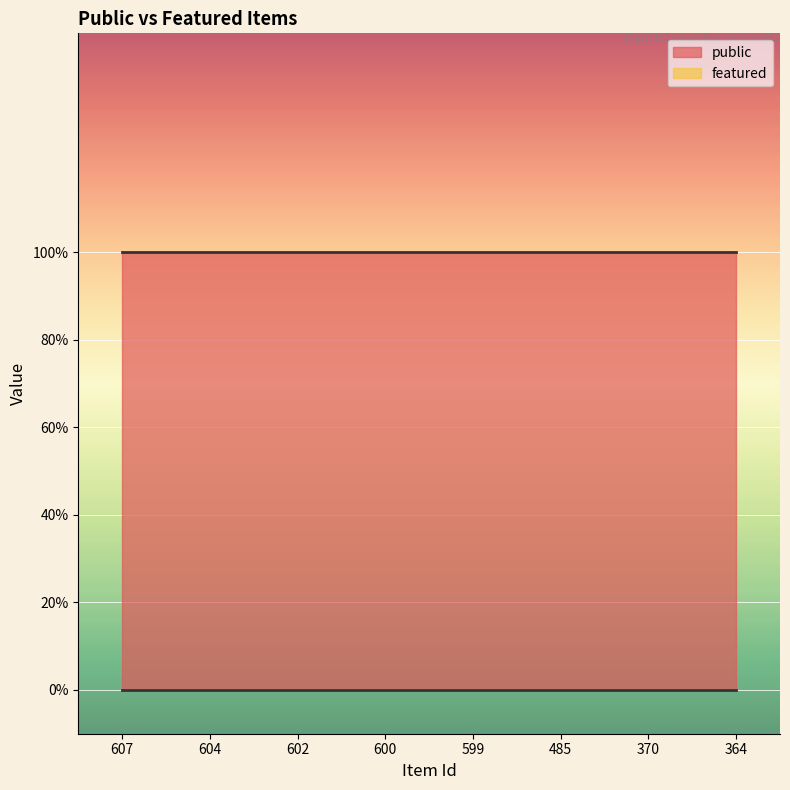

What is the spread (max minus min) of values at 599?

1